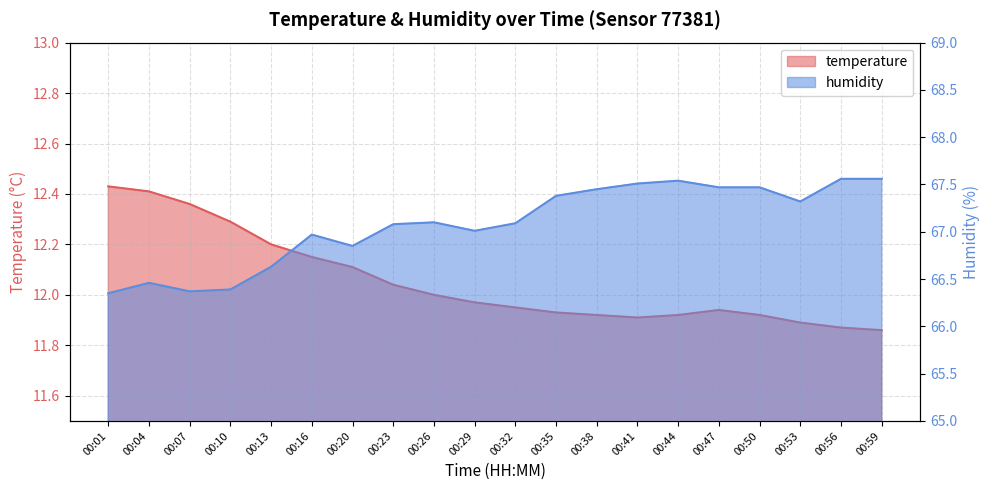

What is the smallest value displayed?

11.9